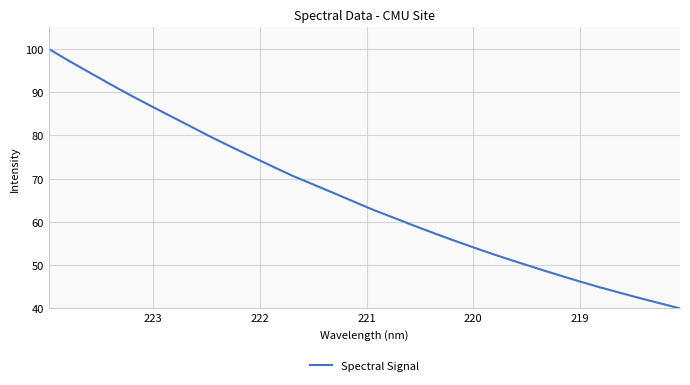

How many lines are shown in the chart?

1